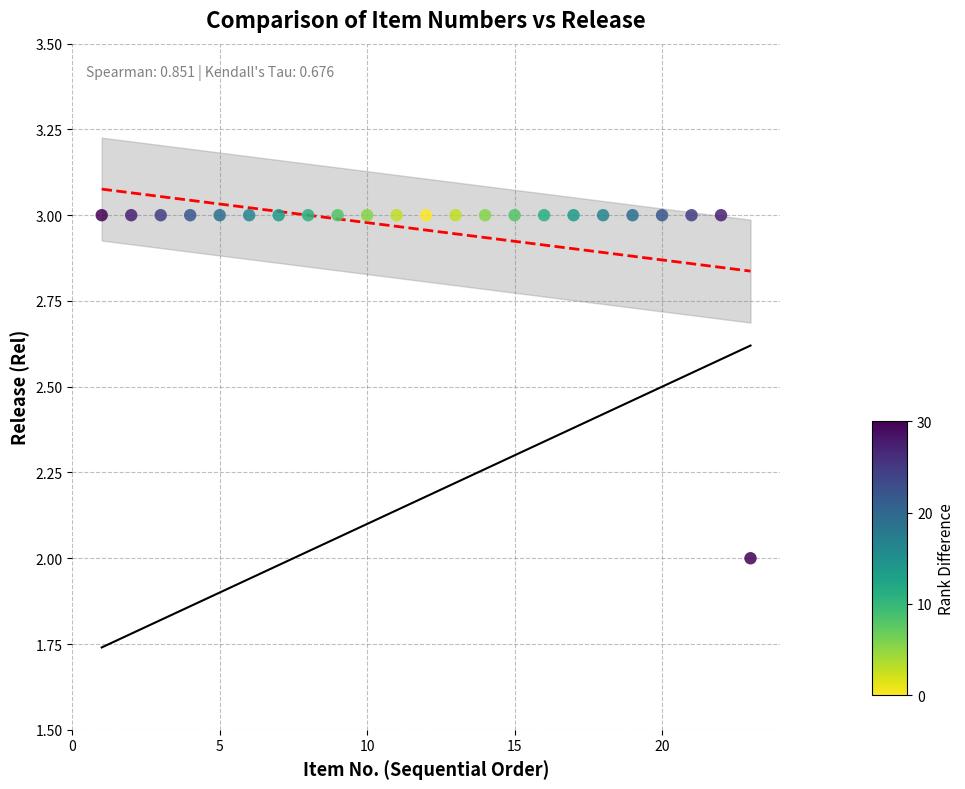

What is the range of X values (max minus min)?

22